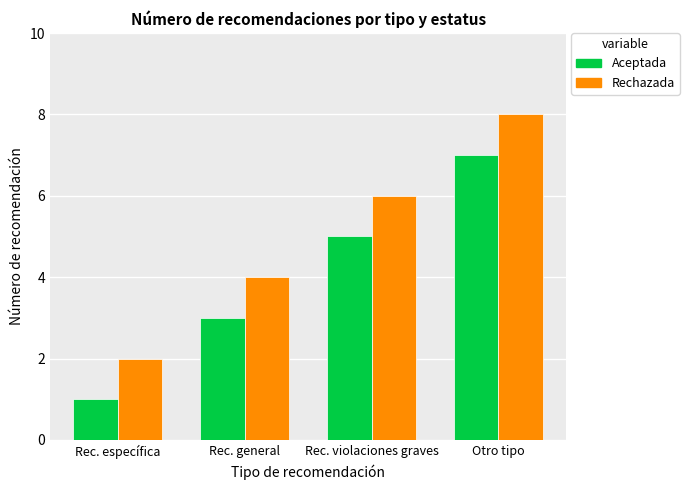

Is the value of Aceptada at Rec. violaciones graves greater than the value of Rechazada at Rec. violaciones graves?

No